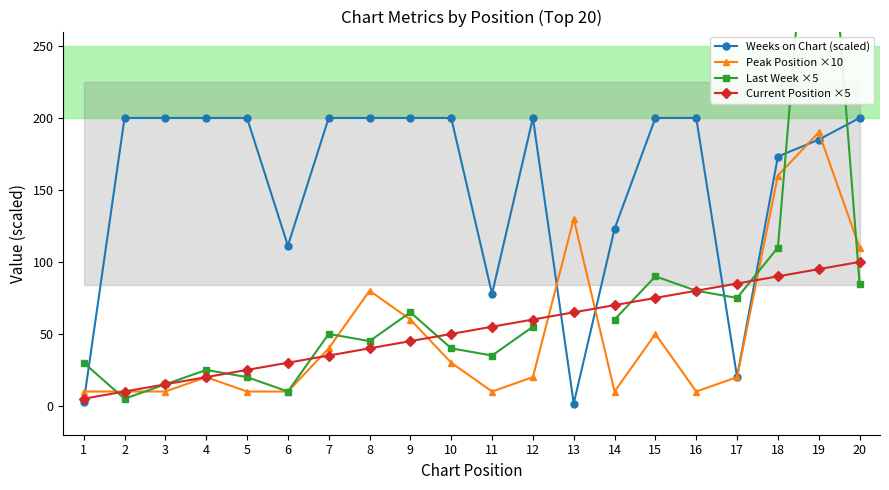

Is this an area chart (filled region under the line)?

No